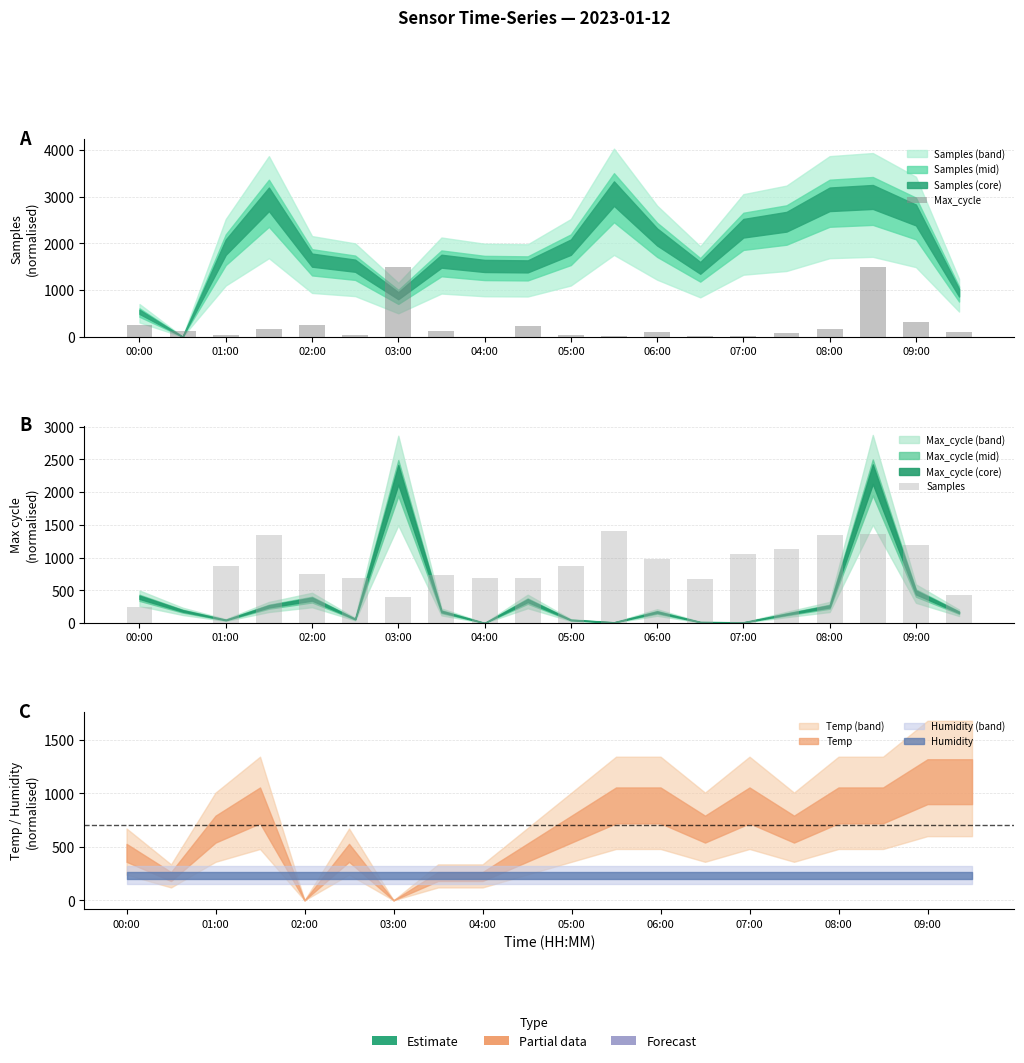

How many values in Samples are above zero?

19